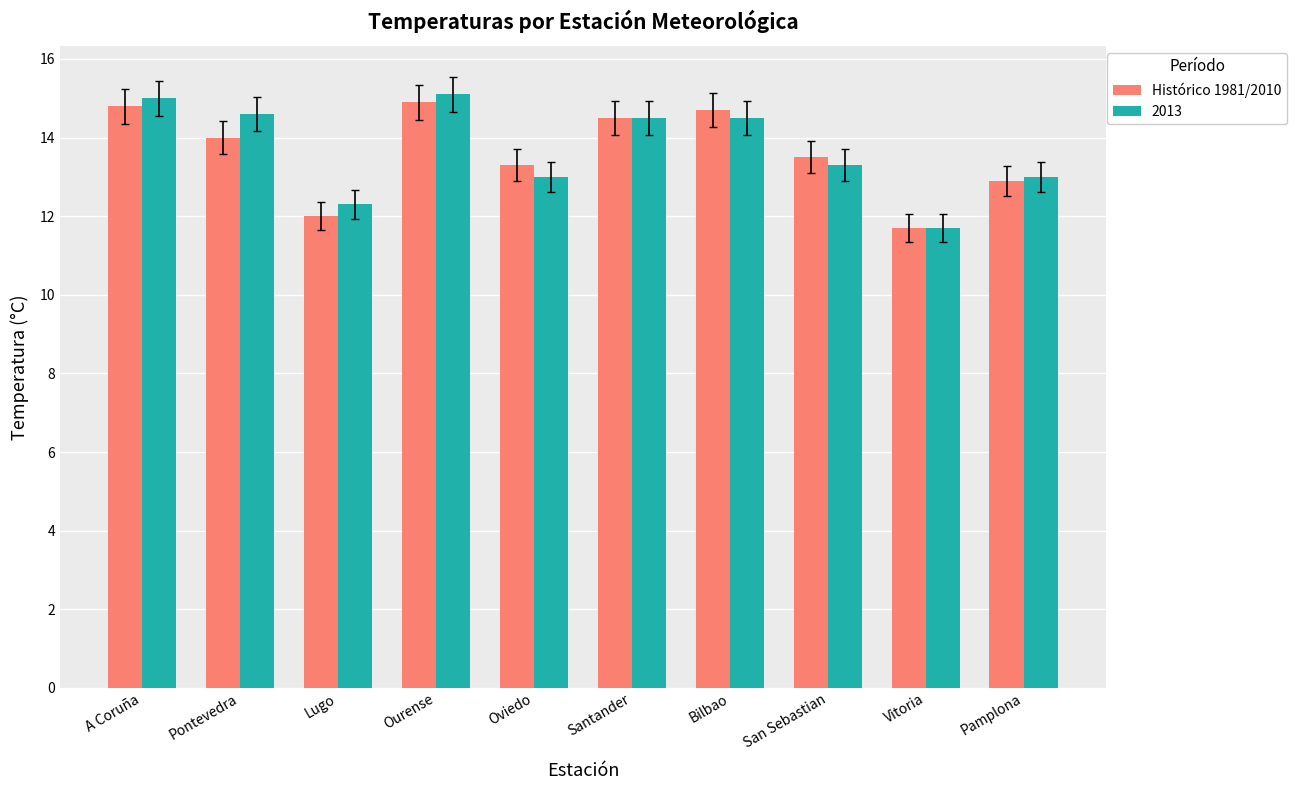

Is it true that 2013 equals 11.7 at Vitoria?

True